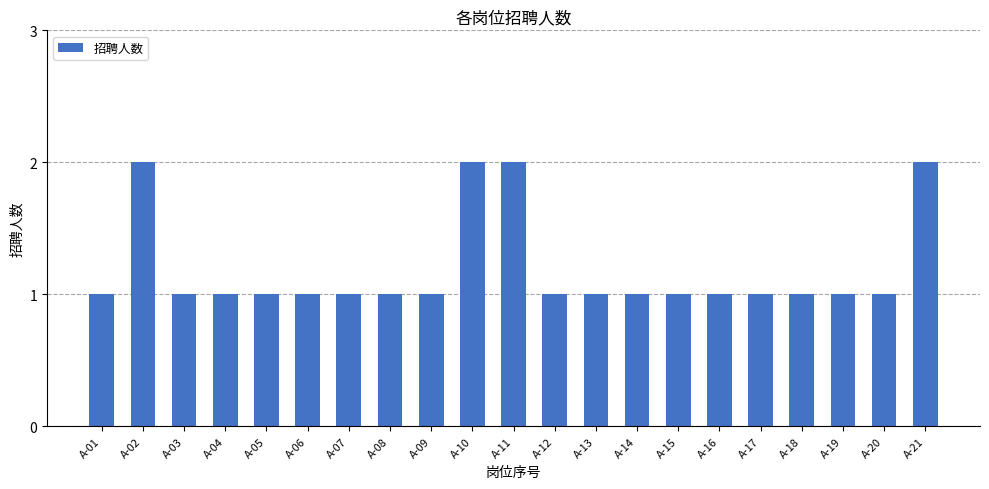

What is the ratio of the value at A-14 to the value at A-07?

1.0